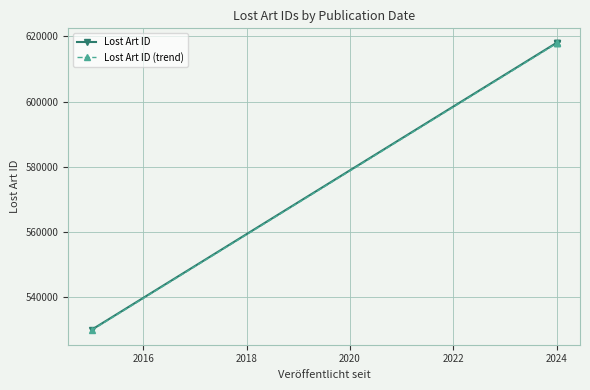

The value of Lost Art ID at 2016 is 1026925.4. True or false?

False